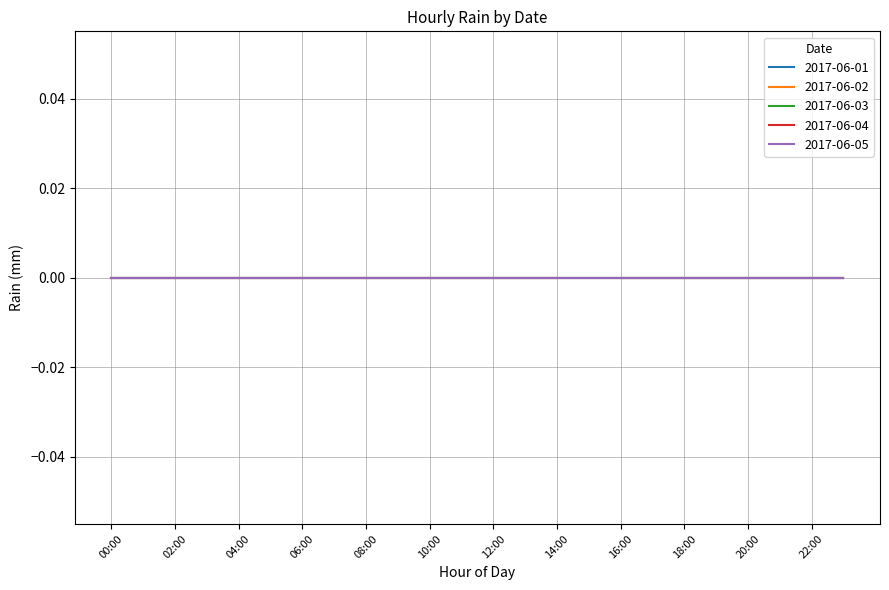

At which label is 2017-06-02 closest to -499?

00:00